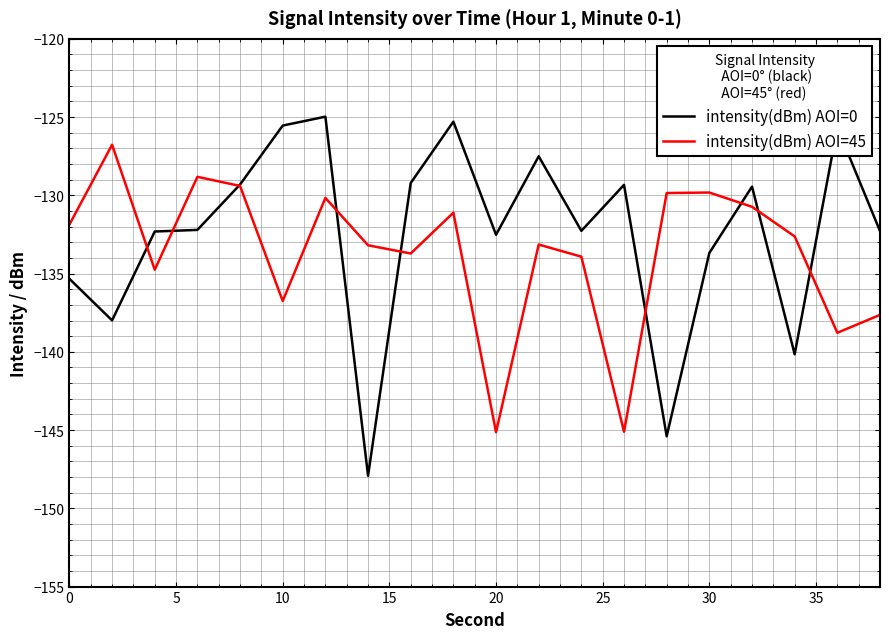

What is the maximum value shown in the chart?

-125.0